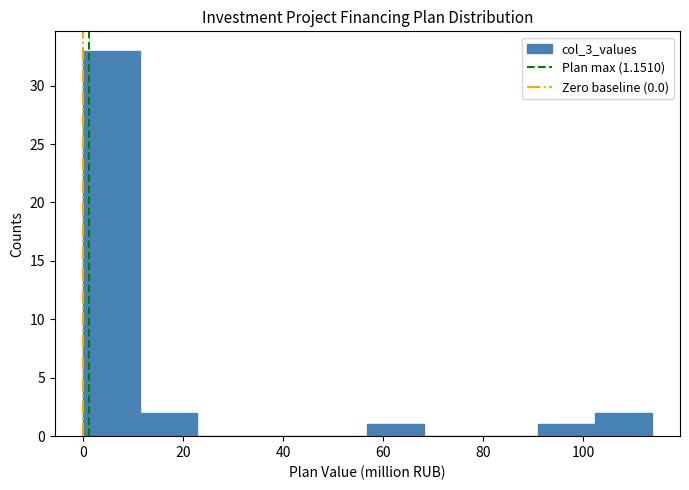

Over which range of the x-axis is the bar tallest?

0 to 12